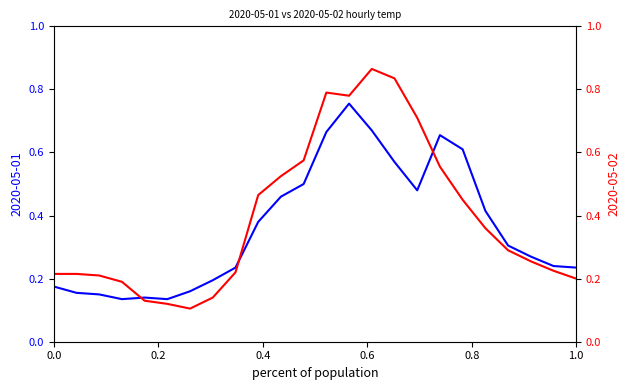

What is the sum of the 2020-05-01 values at 03:00 and 23:00?

0.4